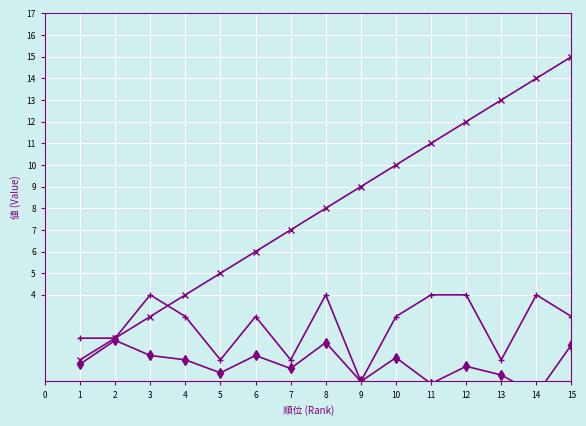

Which category has the lowest value in the 風速 series?

14